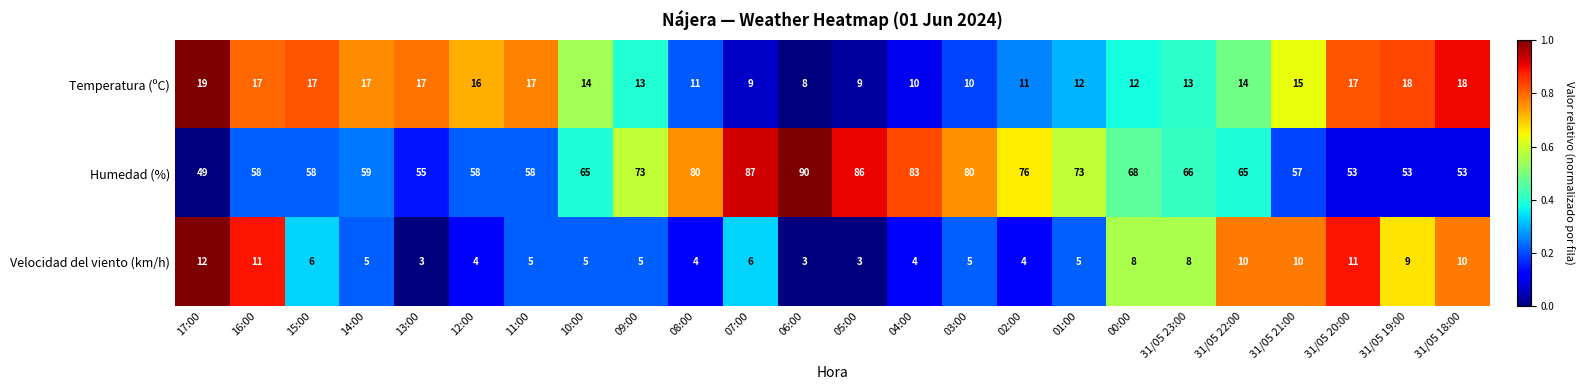

Where does the Temperatura (ºC) series first go above 14?

17:00